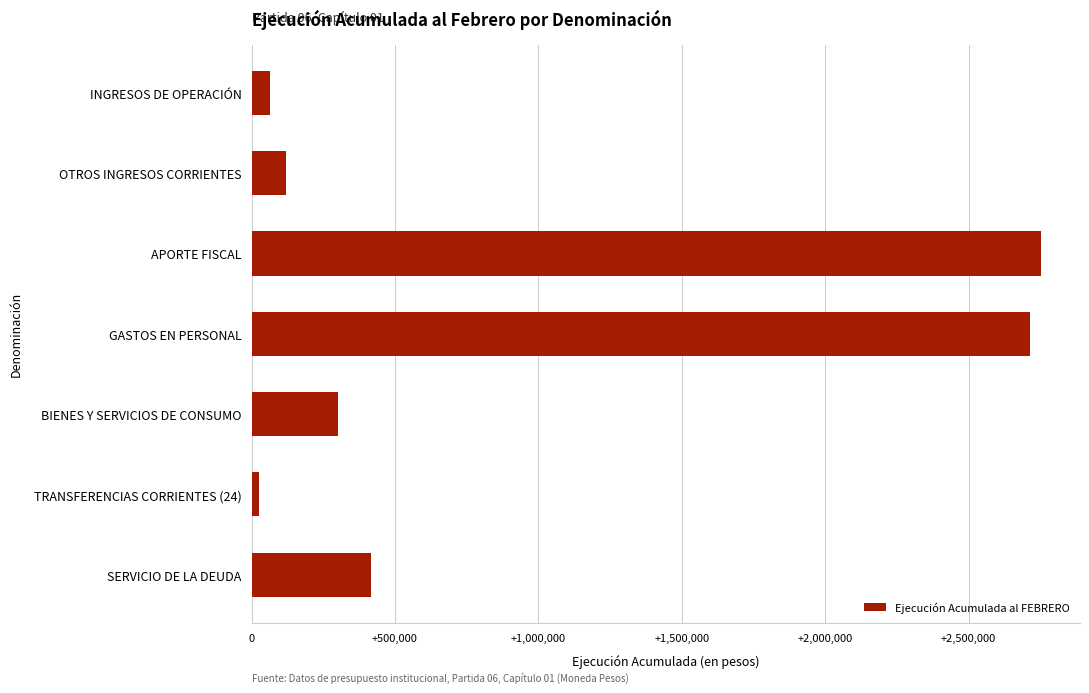

Is it true that the value at BIENES Y SERVICIOS DE CONSUMO is 525243?

False